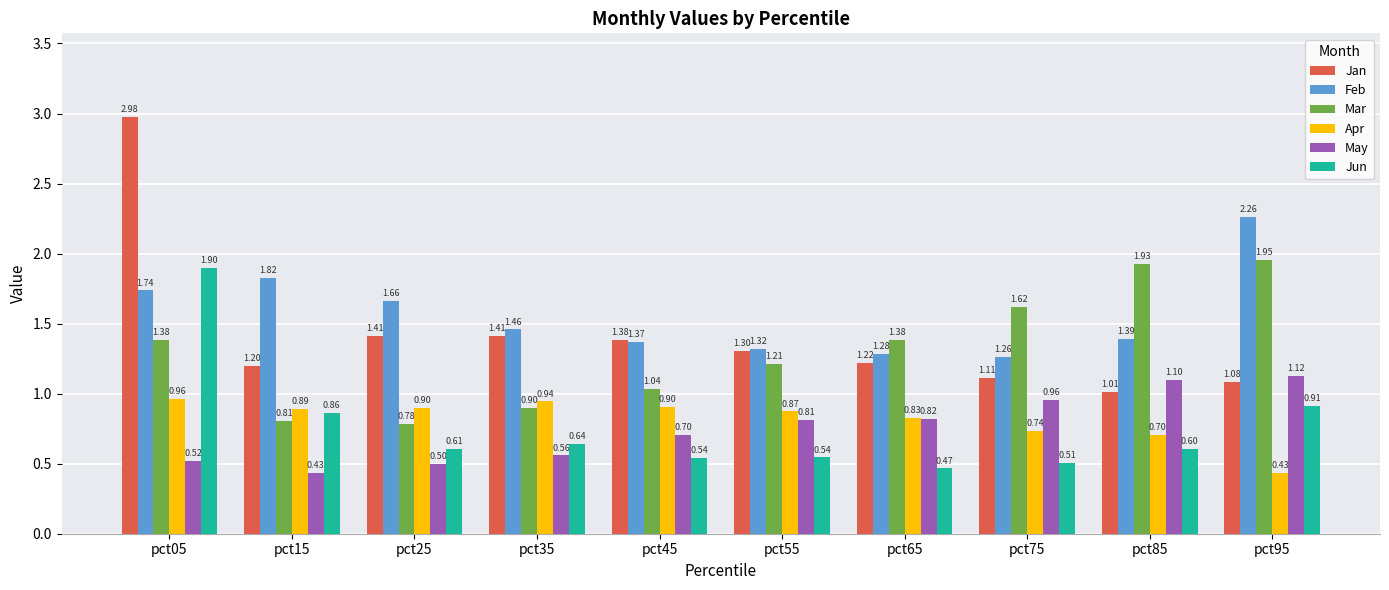

What is the total value across all series at pct05?

9.5